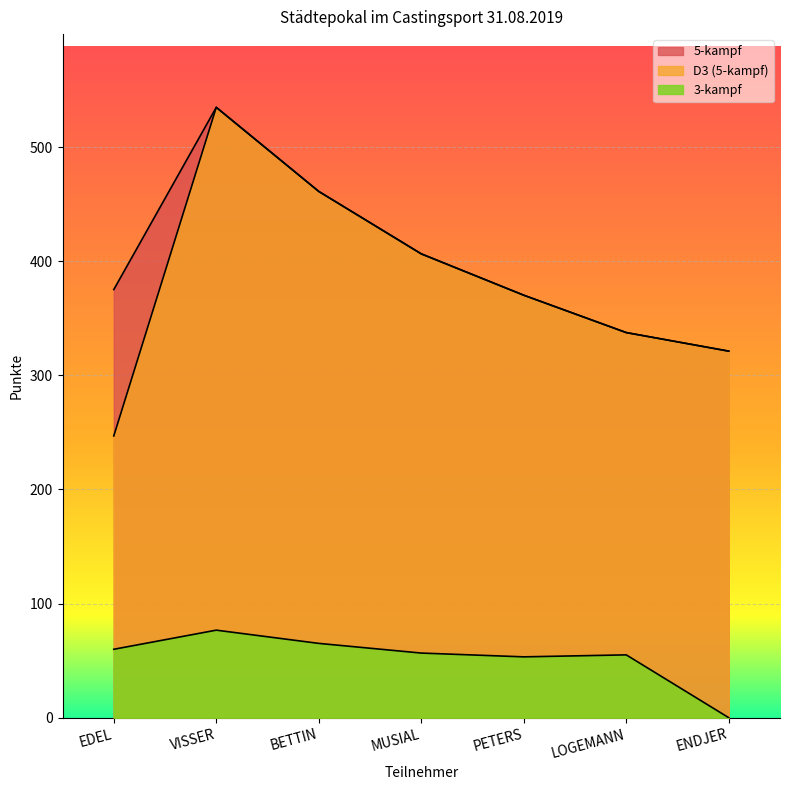

What is the lowest value of the D3 (5-kampf) series?

246.9